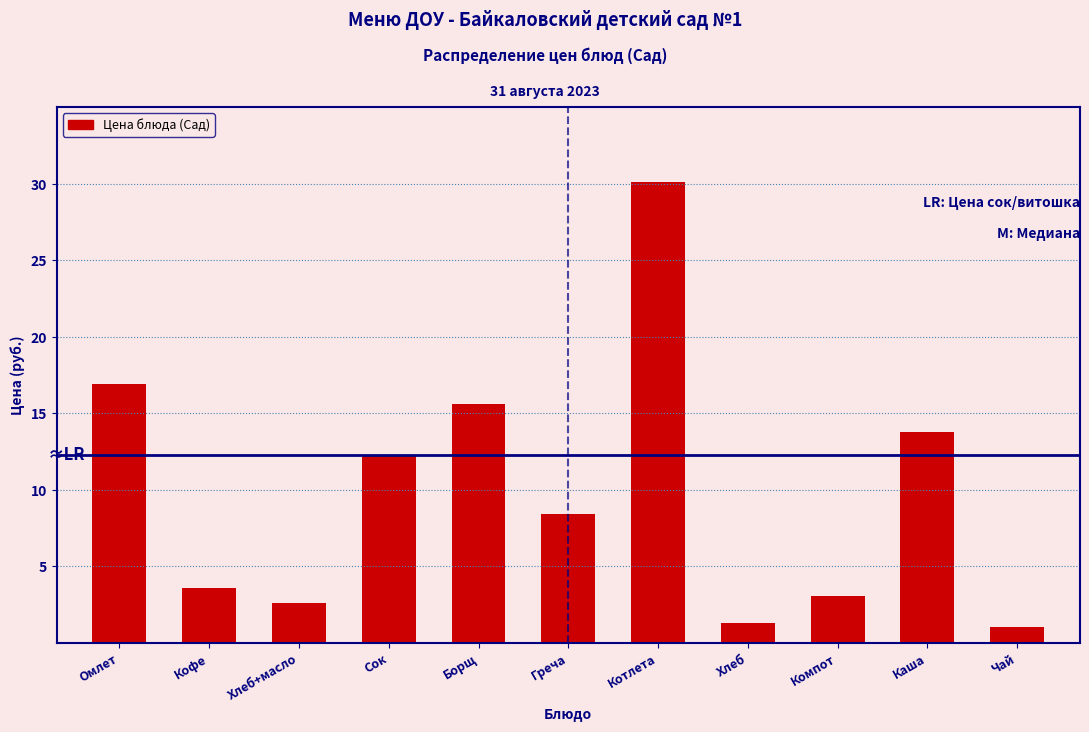

What is the sum of all values?

108.7